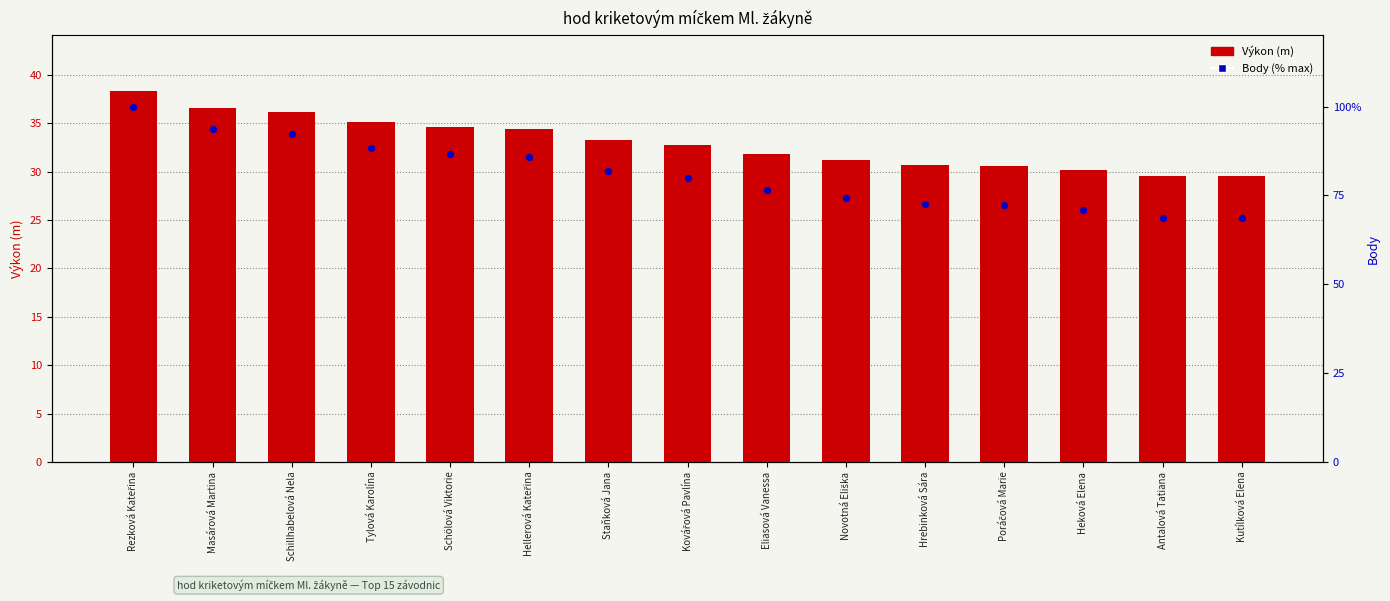

What is the total value across all series at Masárová Martina?

130.3